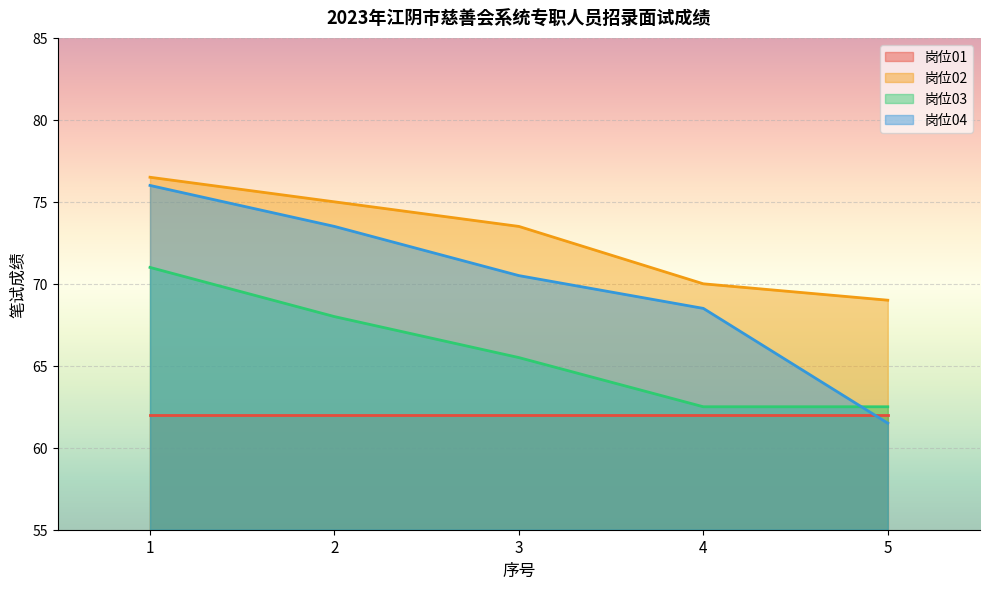

What is the greatest value displayed?

76.5